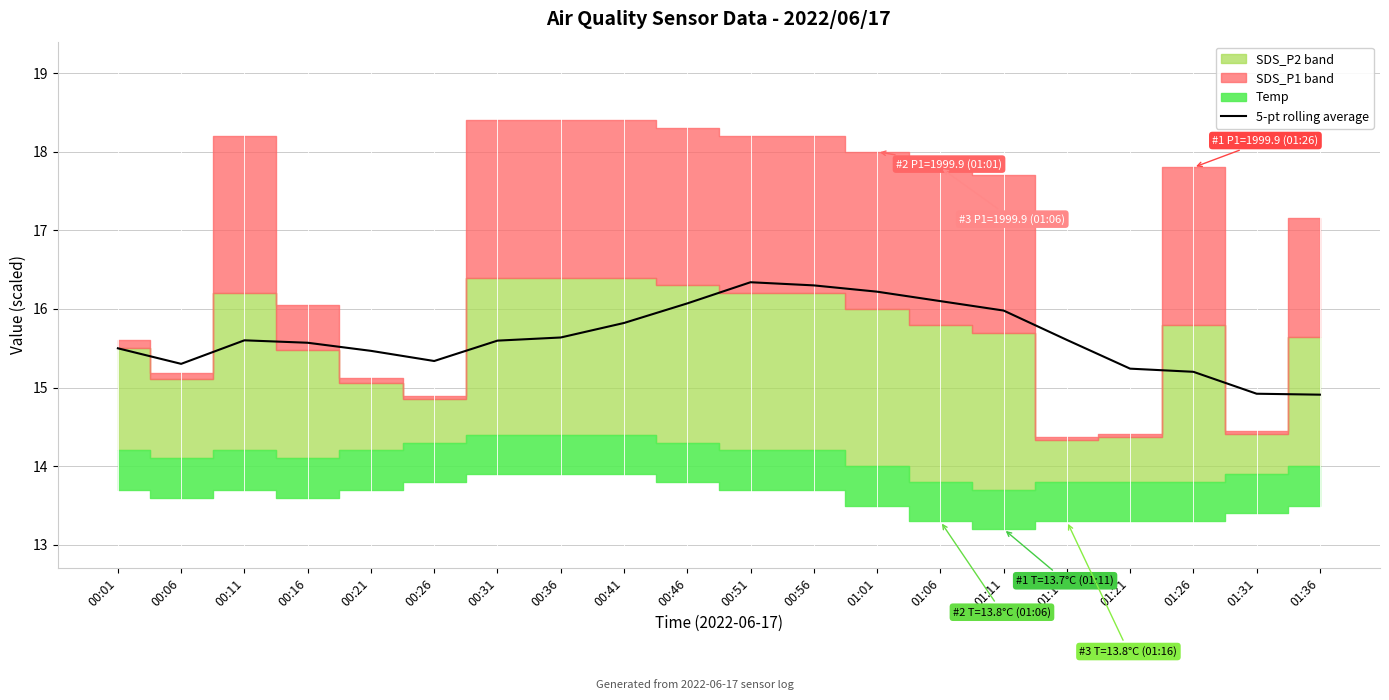

Is it true that the value at 00:01 is 7.4?

False